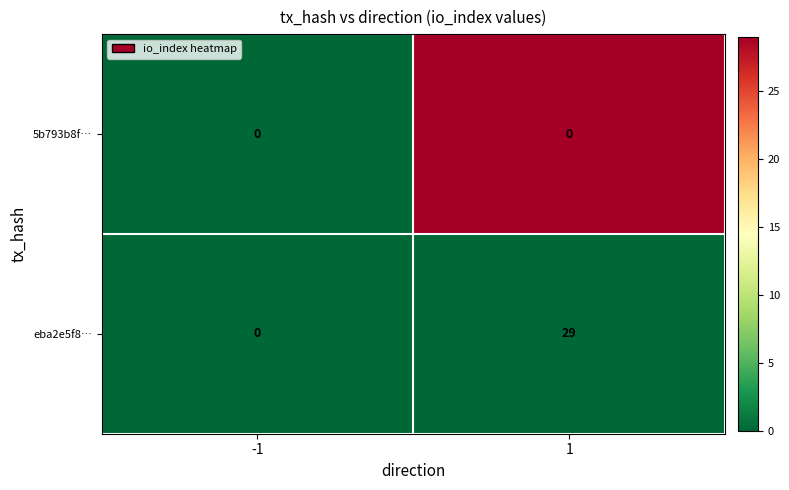

Rank the categories by eba2e5f8… value from lowest to highest.

-1, 1